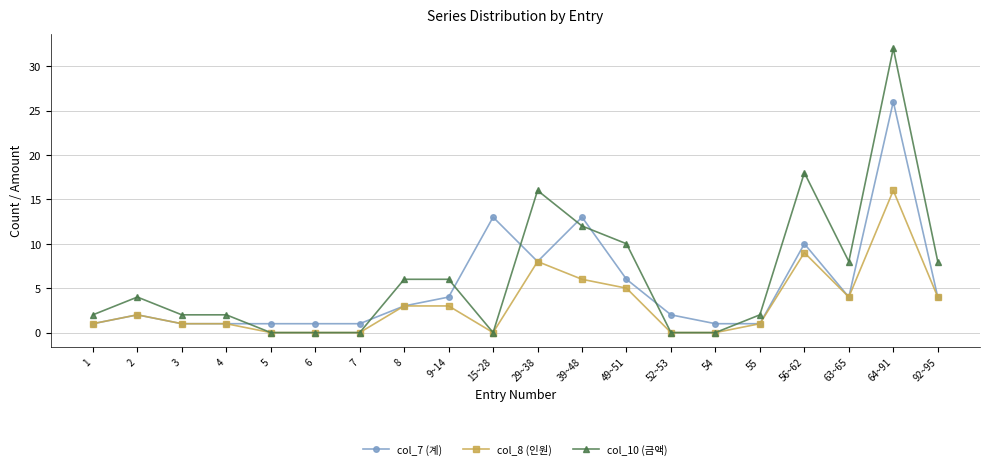

Reading left to right, transcribe all the data shown in this chart.

col_7 (계): 1=1	2=2	3=1	4=1	5=1	6=1	7=1	8=3	9~14=4	15~28=13	29~38=8	39~48=13	49~51=6	52~53=2	54=1	55=1	56~62=10	63~65=4	64~91=26	92~95=4
col_8 (인원): 1=1	2=2	3=1	4=1	5=0	6=0	7=0	8=3	9~14=3	15~28=0	29~38=8	39~48=6	49~51=5	52~53=0	54=0	55=1	56~62=9	63~65=4	64~91=16	92~95=4
col_10 (금액): 1=2	2=4	3=2	4=2	5=0	6=0	7=0	8=6	9~14=6	15~28=0	29~38=16	39~48=12	49~51=10	52~53=0	54=0	55=2	56~62=18	63~65=8	64~91=32	92~95=8